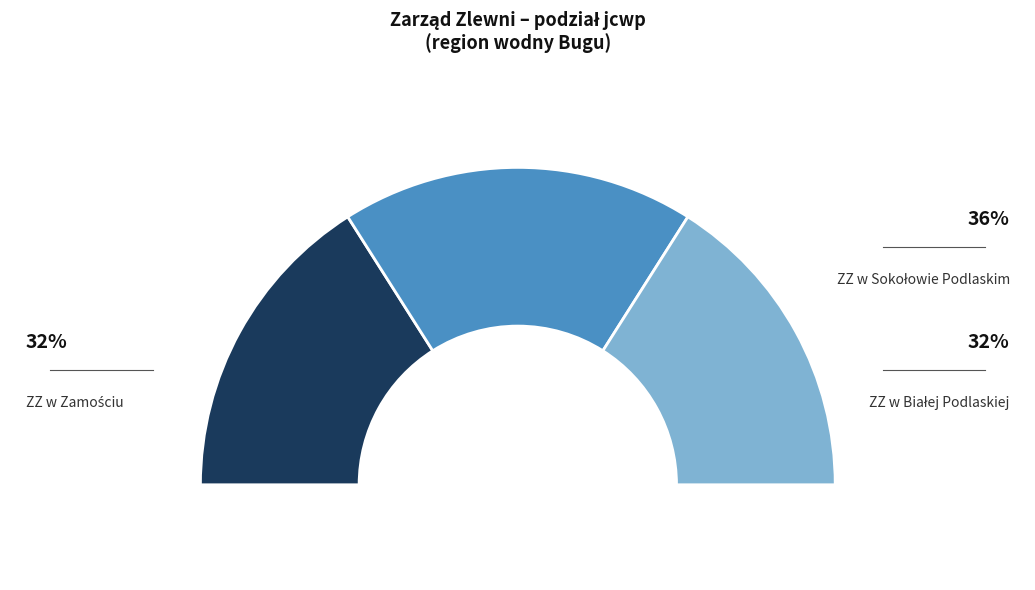

Is the sum of NAT and SZCW greater than half?

Yes